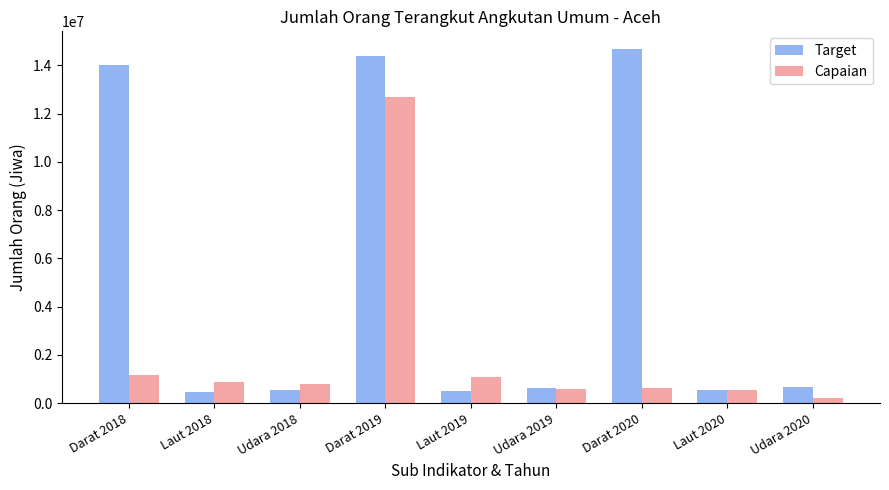

The value of Target at Darat 2018 is 13994146. True or false?

True